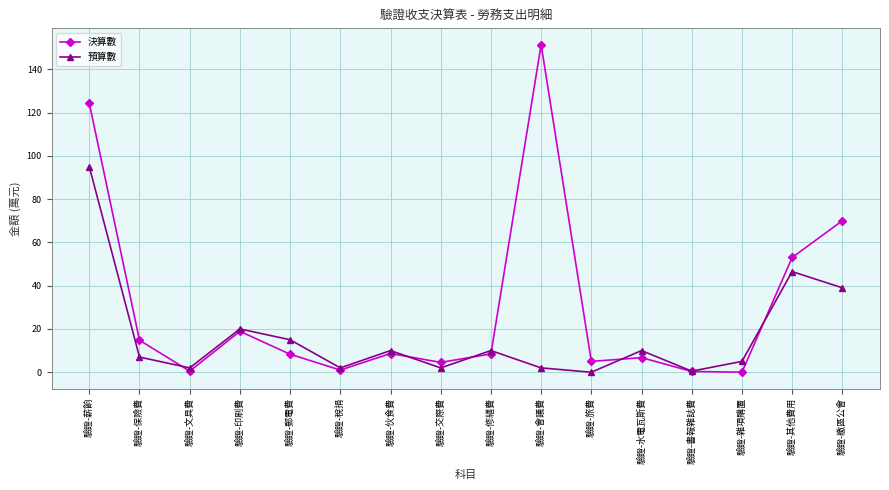

The 預算數 series shows 2.0 at 驗證-文具費. True or false?

True